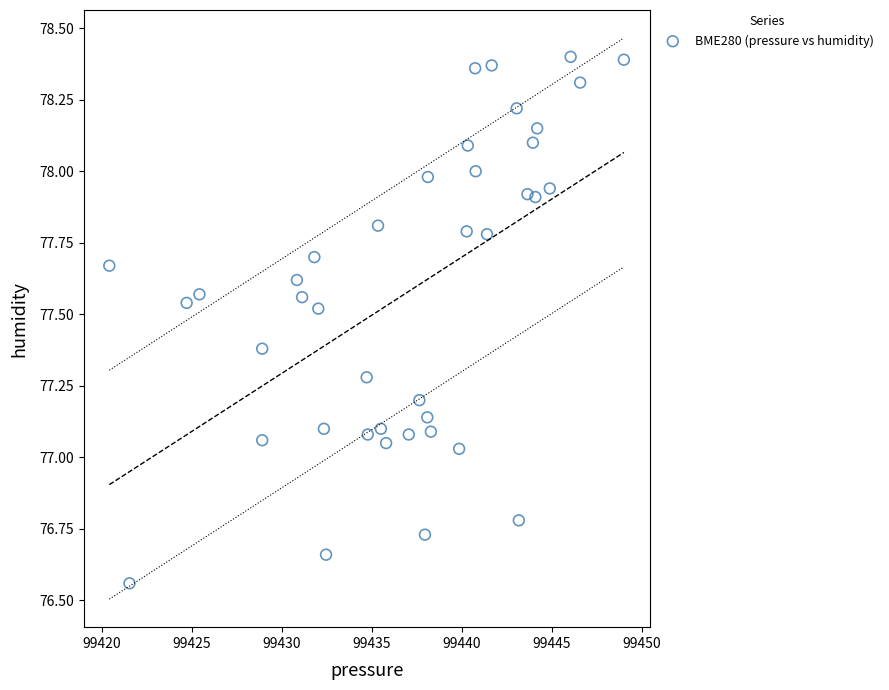

What is the range of Y values (max minus min)?

1.8